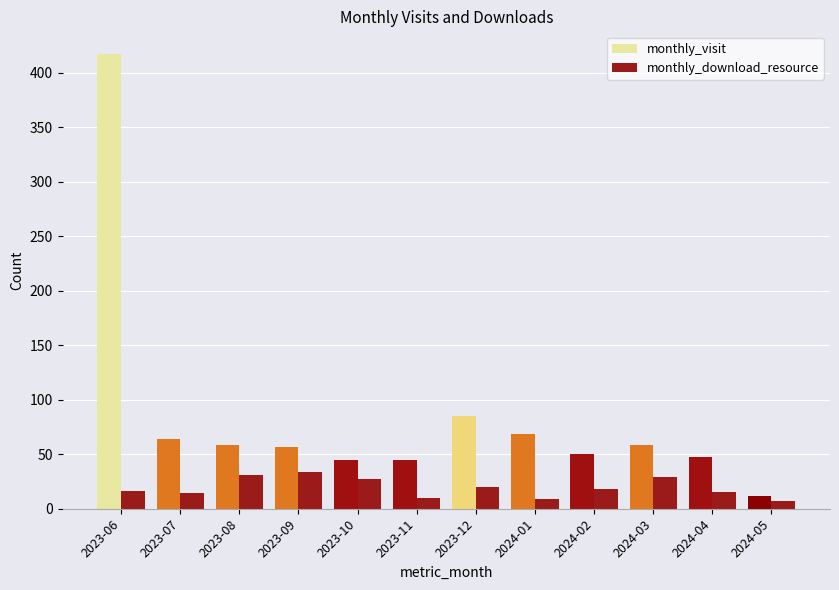

What position from the left is 2024-02?

9